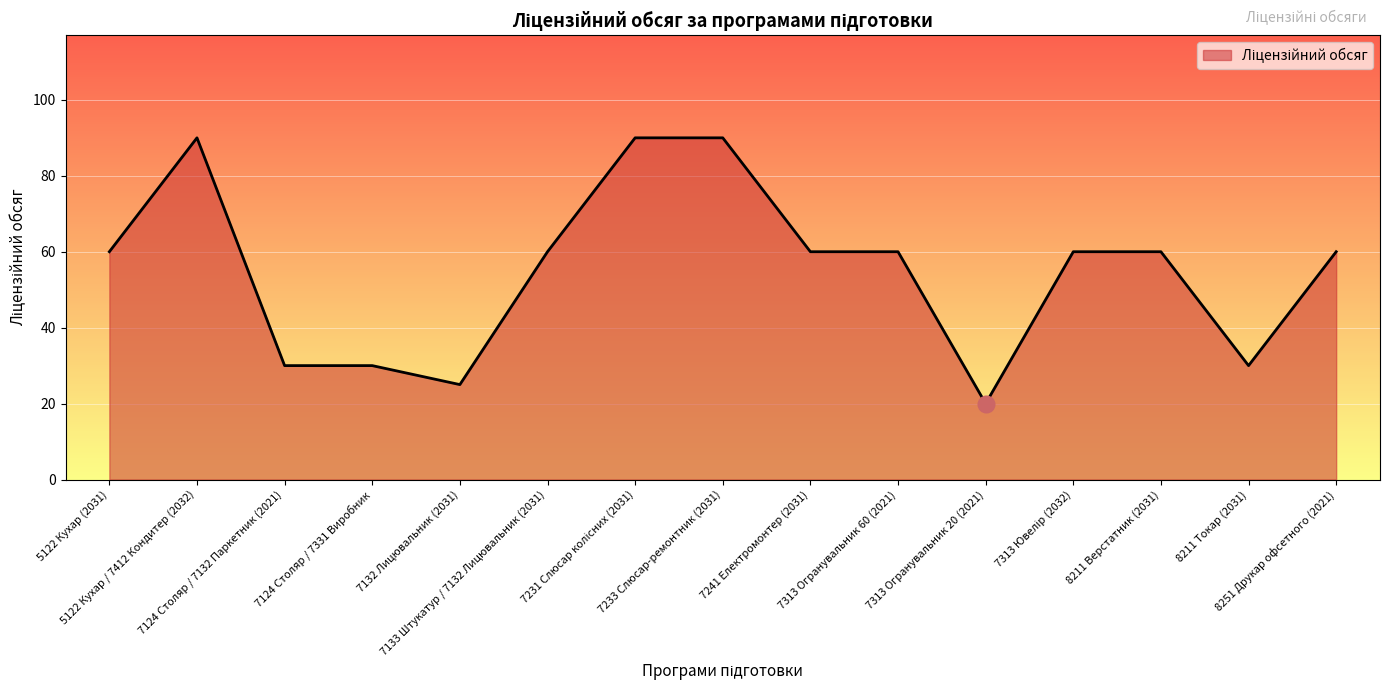

The value at 8211 Токар (2031) is 18. True or false?

False